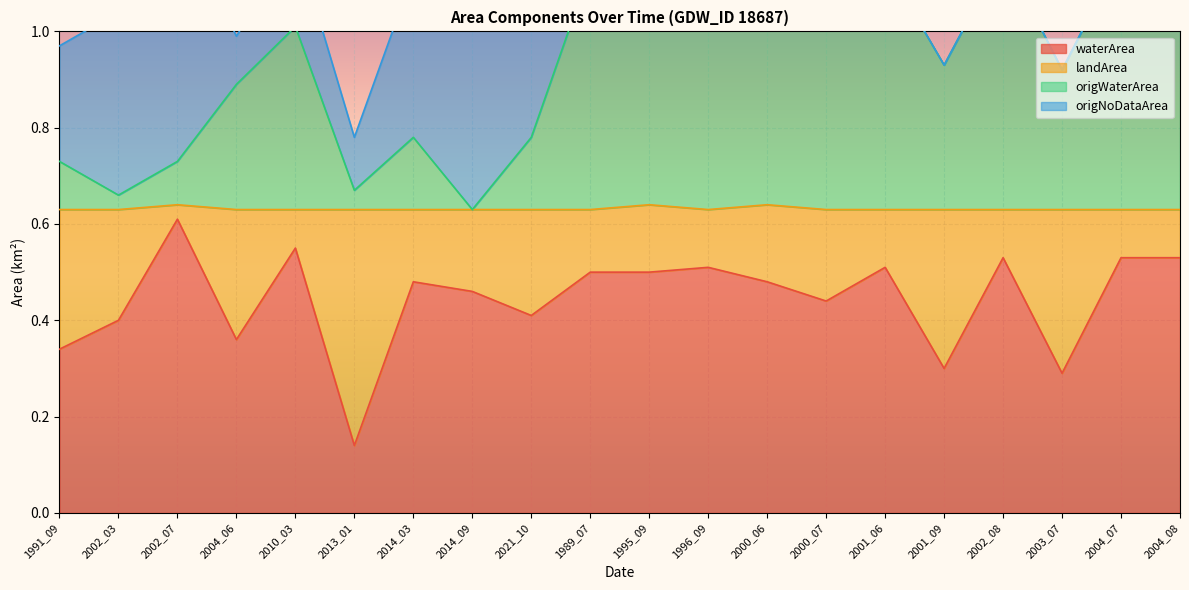

The waterArea series shows 0.9 at 2010_03. True or false?

False